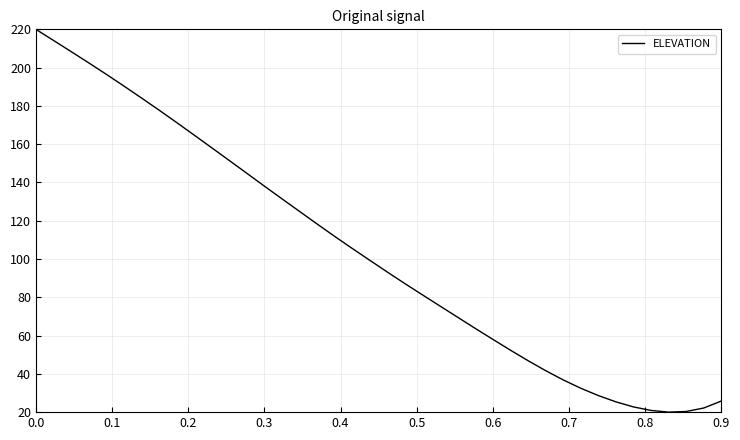

What is the smallest value displayed?

20.0